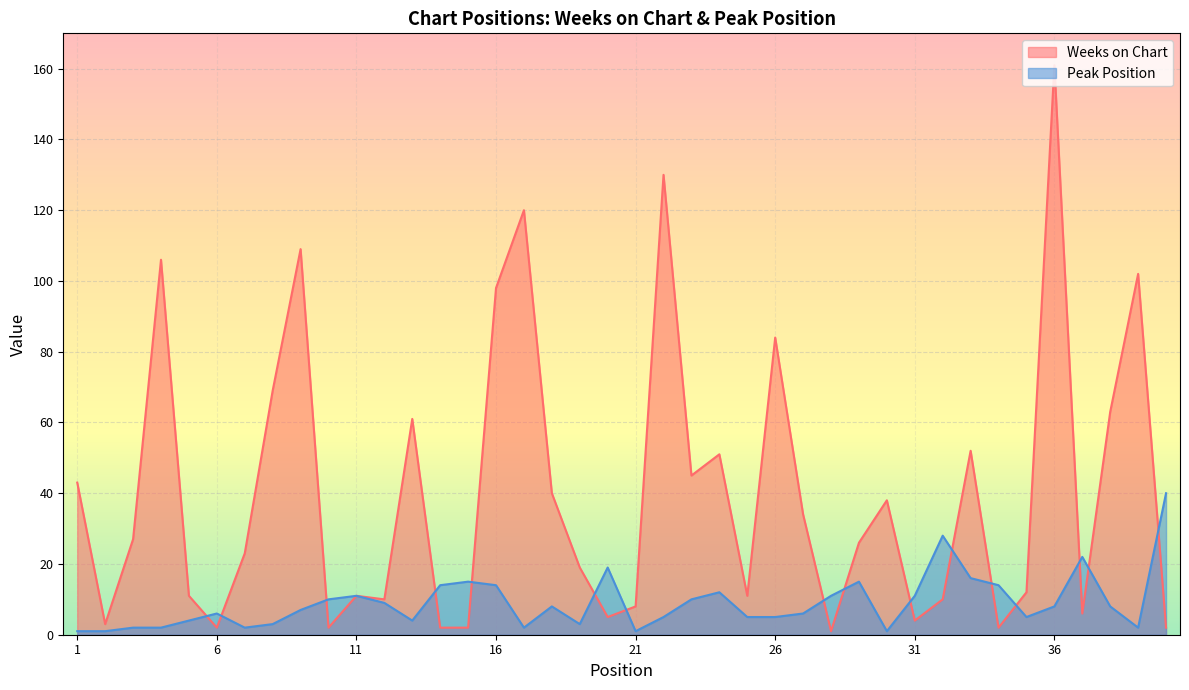

Where is the first local minimum for Peak Position?

7